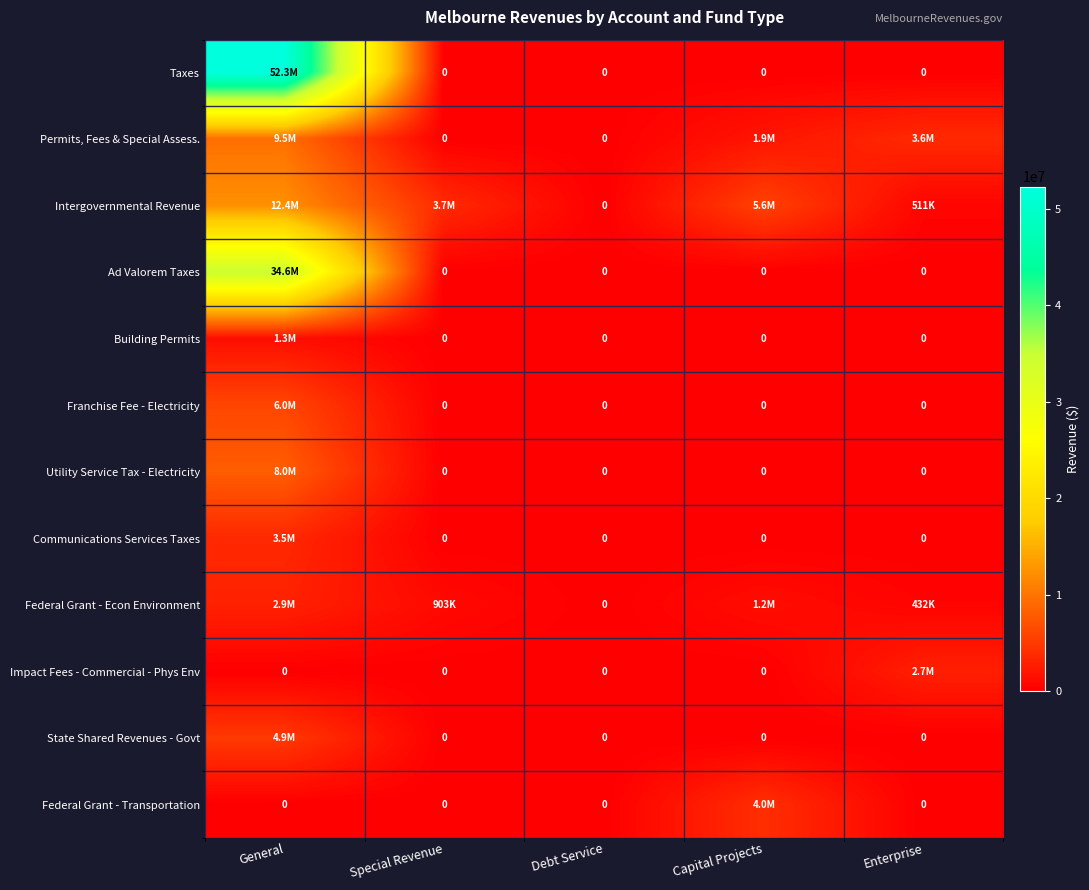

At which category is the sum across all series the highest?

General